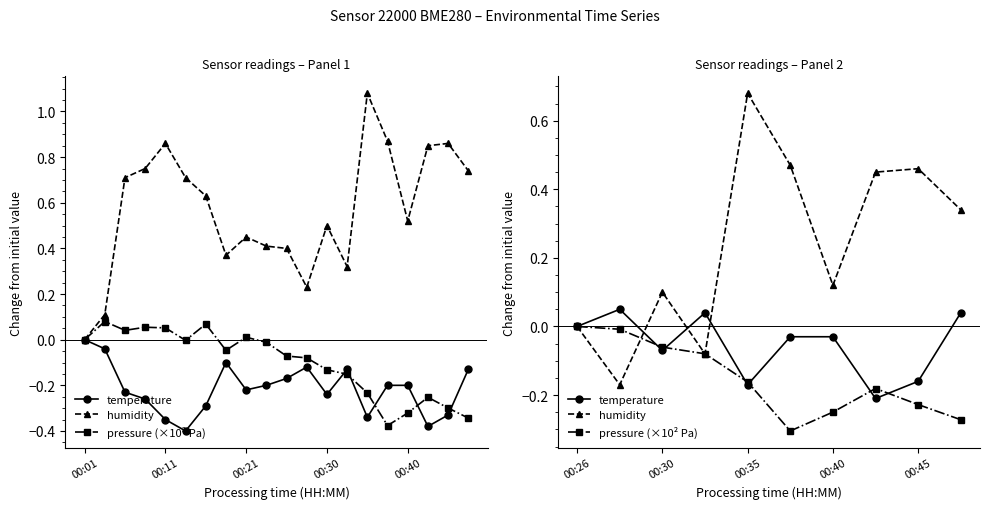

Count the number of data series in this chart.

3